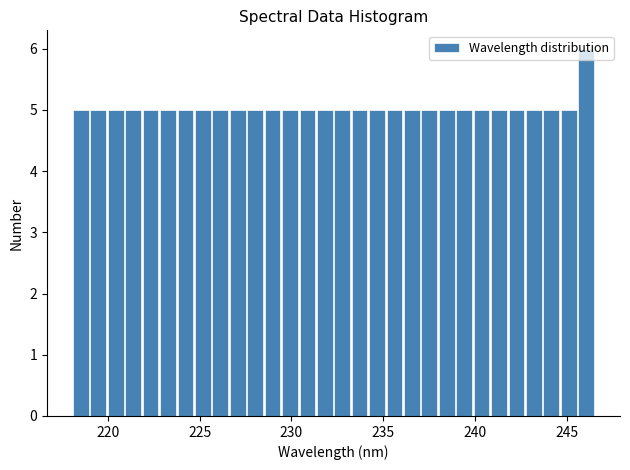

Around what value on the x-axis is the tallest bar? Give the approximate position of its centre, as read against the axis.

246.0